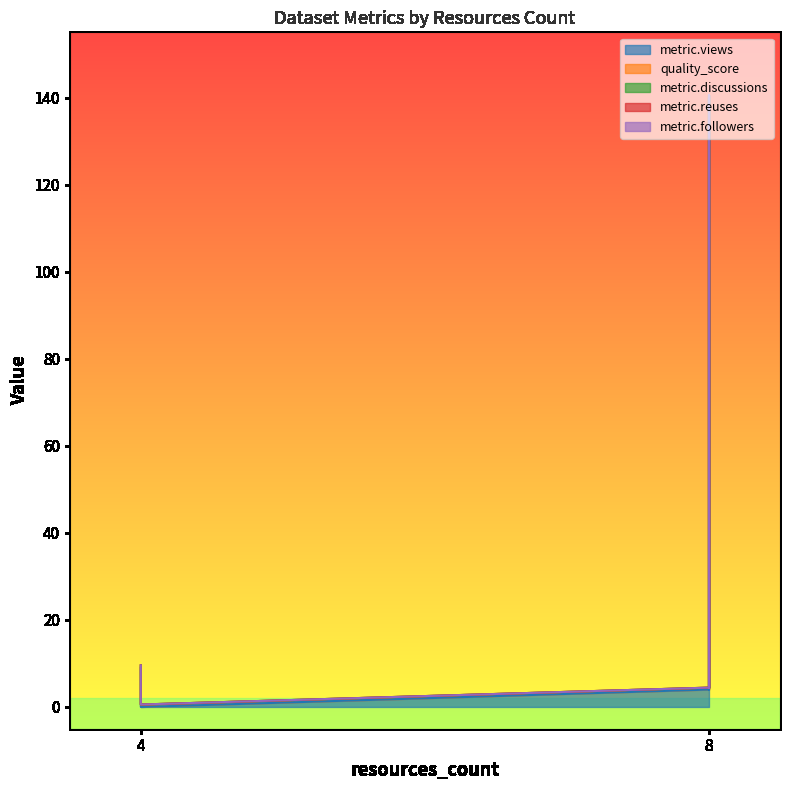

Does the chart have visible grid lines?

No